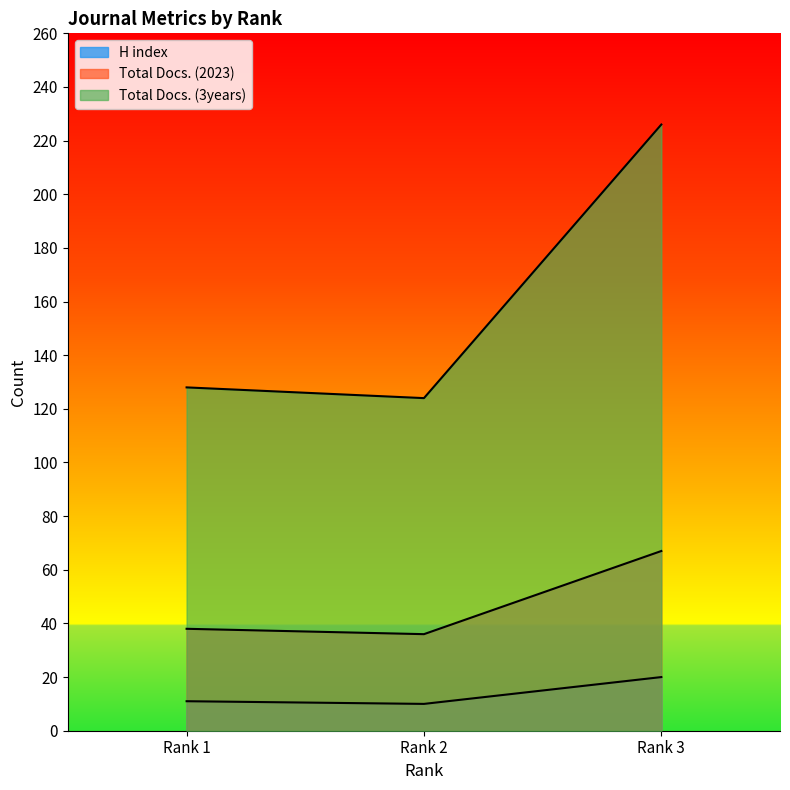

What is the difference between the highest and lowest values at Rank 3?

206